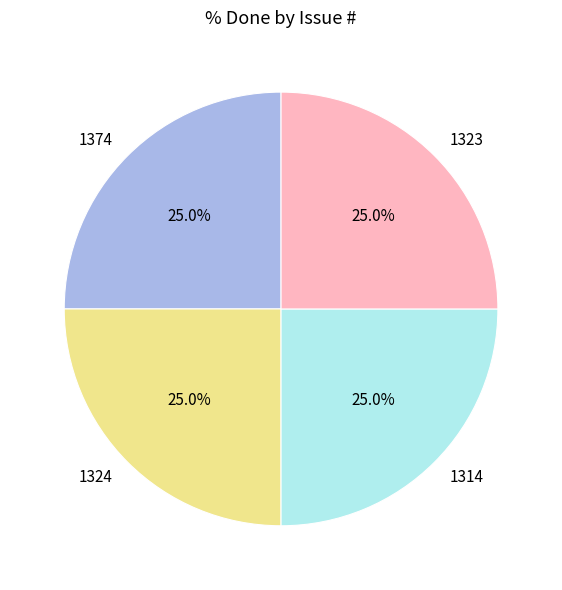

To the nearest percent, what is the difference between the largest and smallest slice percentages?

0%